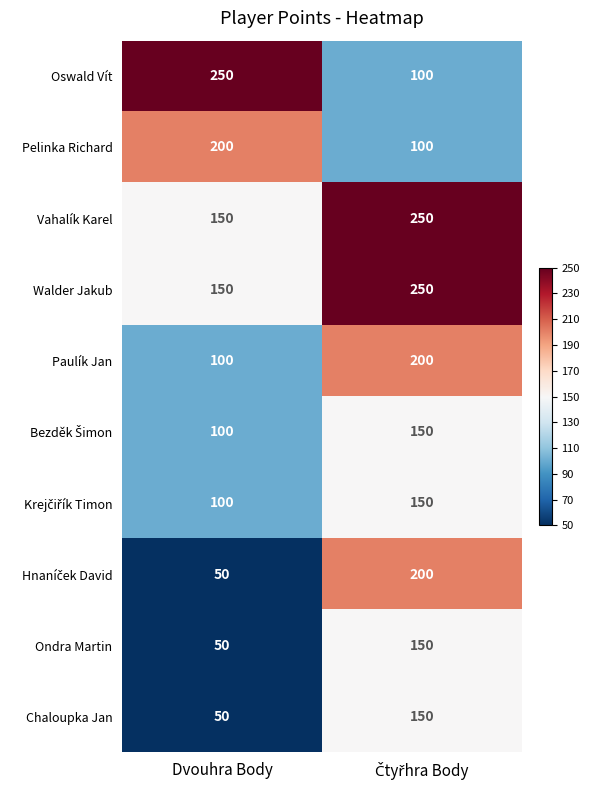

What is the smallest value displayed?

50